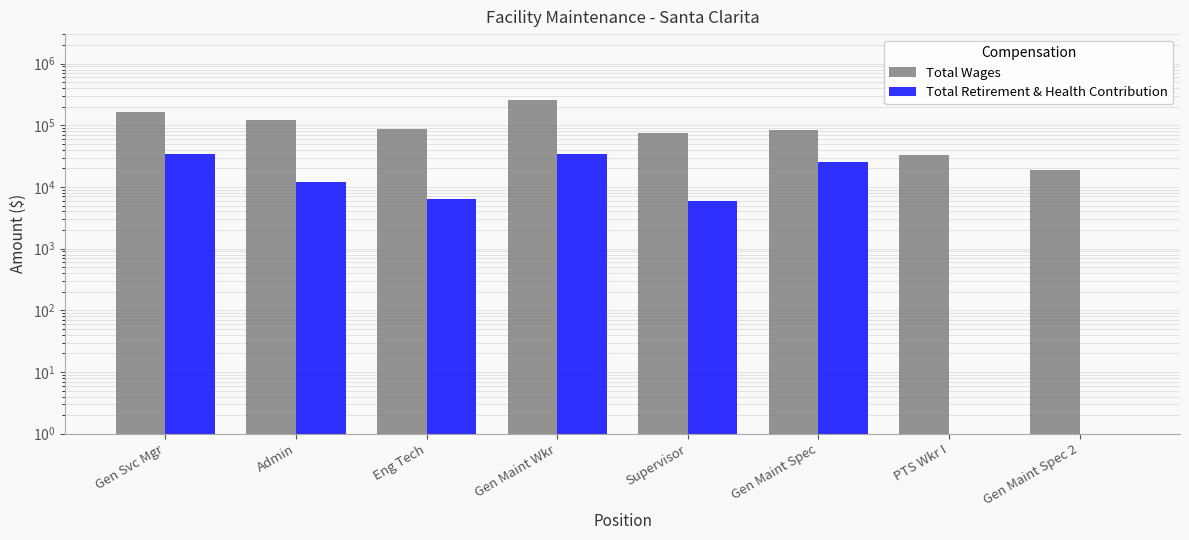

How many values in the Total Retirement & Health Contribution series are below 11996?

4